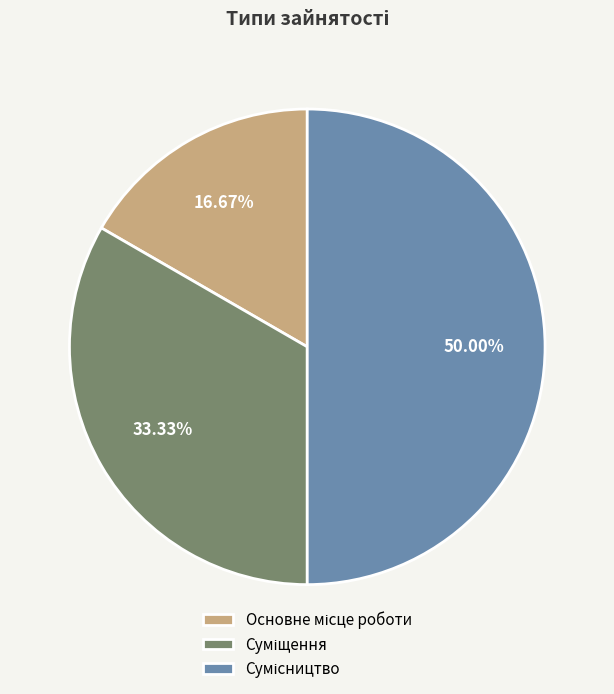

Count the number of slices in the pie.

3